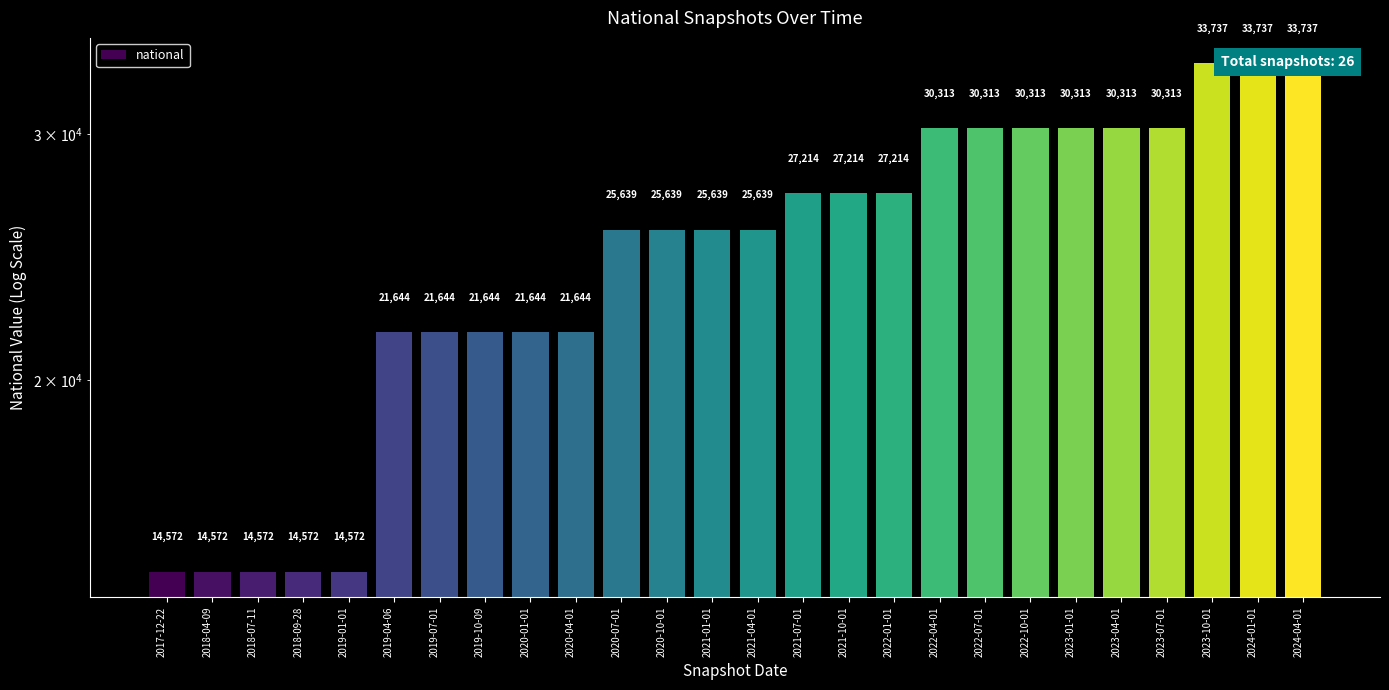

The value at 2021-10-01 is 17268. True or false?

False